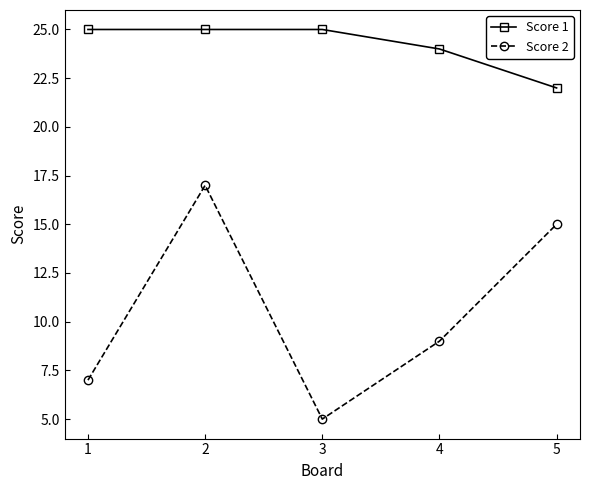

Does the chart display data point markers on the line(s)?

Yes